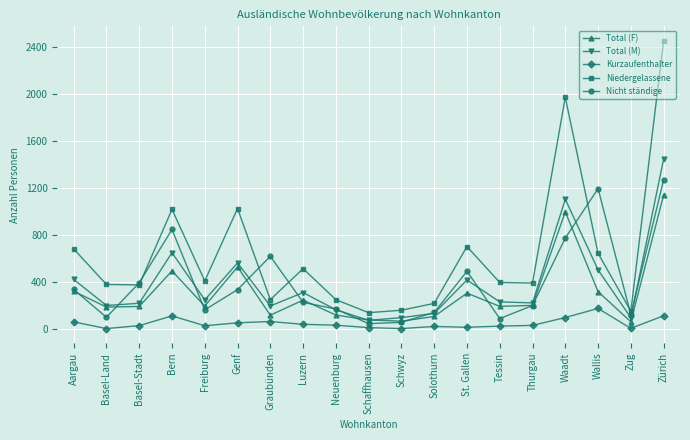

What is the smallest value displayed?

4